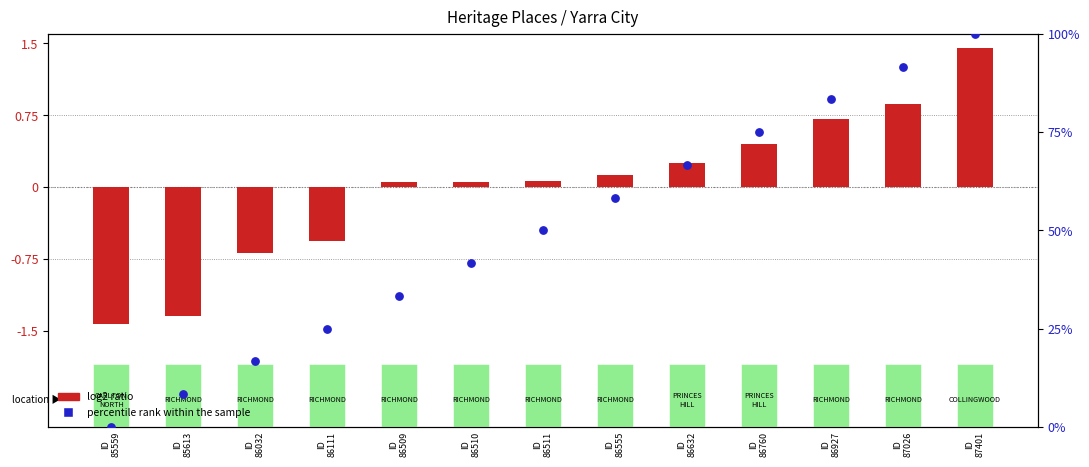

Which series reaches the minimum Y coordinate?

log2 ratio